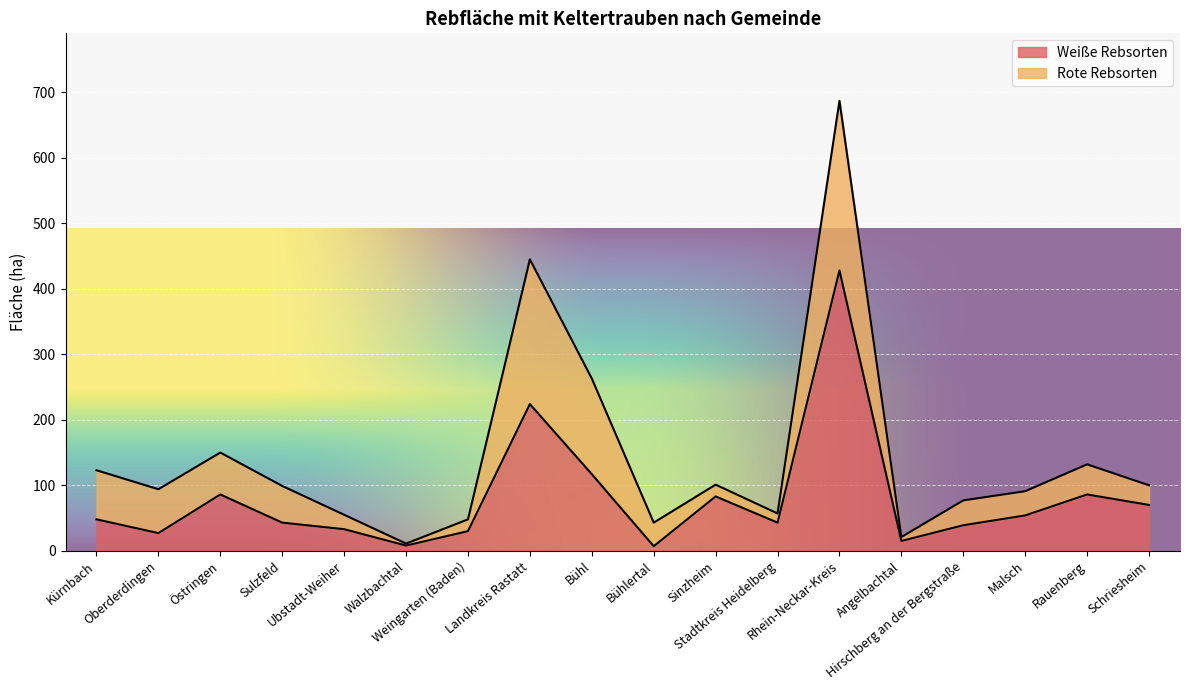

What is the difference between the values at Stadtkreis Heidelberg and Rhein-Neckar-Kreis?

385